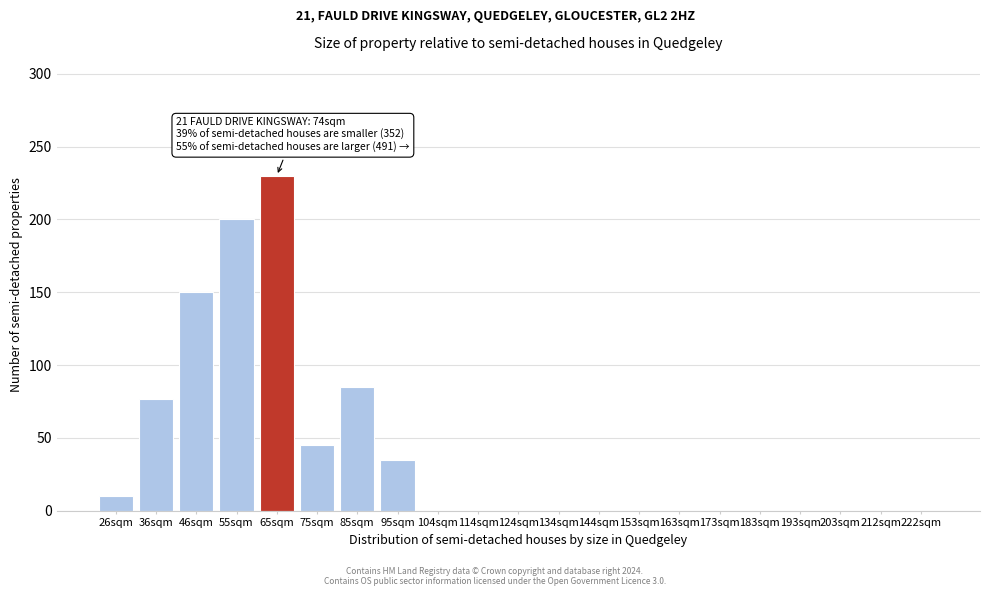

Reading left to right, transcribe all the data shown in this chart.

26sqm=10	36sqm=77	46sqm=150	55sqm=200	65sqm=230	75sqm=45	85sqm=85	95sqm=35	104sqm=0	114sqm=0	124sqm=0	134sqm=0	144sqm=0	153sqm=0	163sqm=0	173sqm=0	183sqm=0	193sqm=0	203sqm=0	212sqm=0	222sqm=0